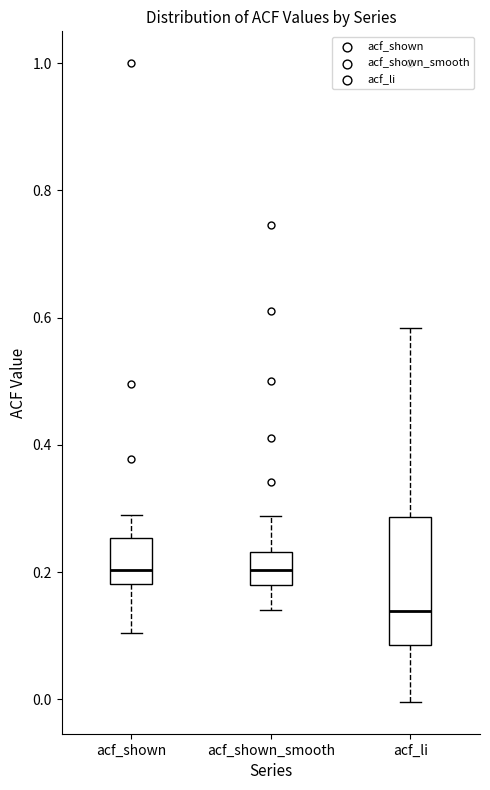

Reading left to right, read every box against the y-axis: the position of its median line, the range the box covers, and the ends of its whiskers. The values are not printed on the chart, so give them approximately, as read against the axis.

acf_shown: median 0.20, box 0.18 to 0.26, whiskers 0.10 to 0.28
acf_shown_smooth: median 0.20, box 0.18 to 0.24, whiskers 0.14 to 0.28
acf_li: median 0.14, box 0.08 to 0.28, whiskers 0.00 to 0.58